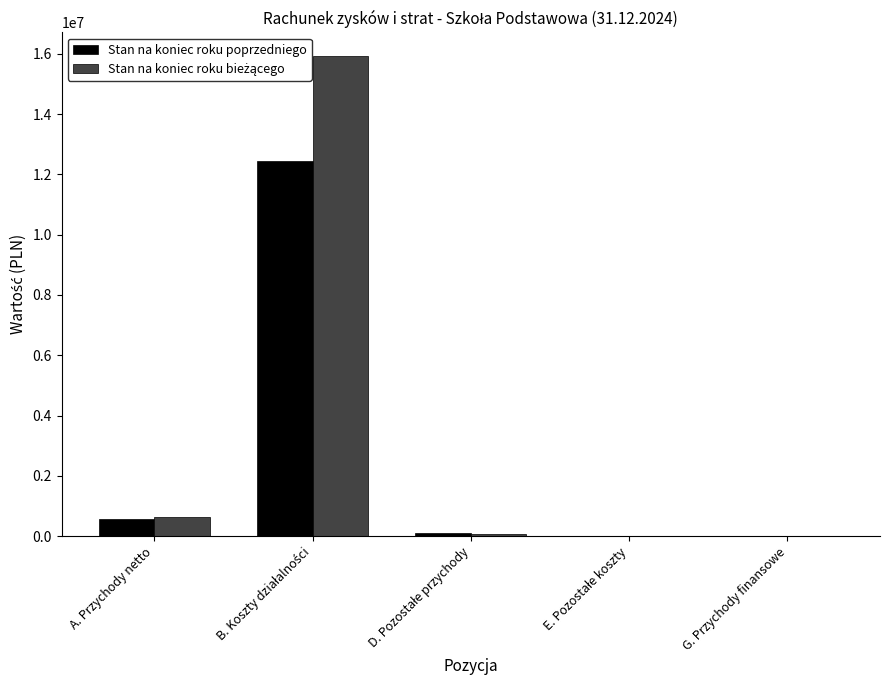

What is the average value of the Stan na koniec roku poprzedniego series?

2627775.3